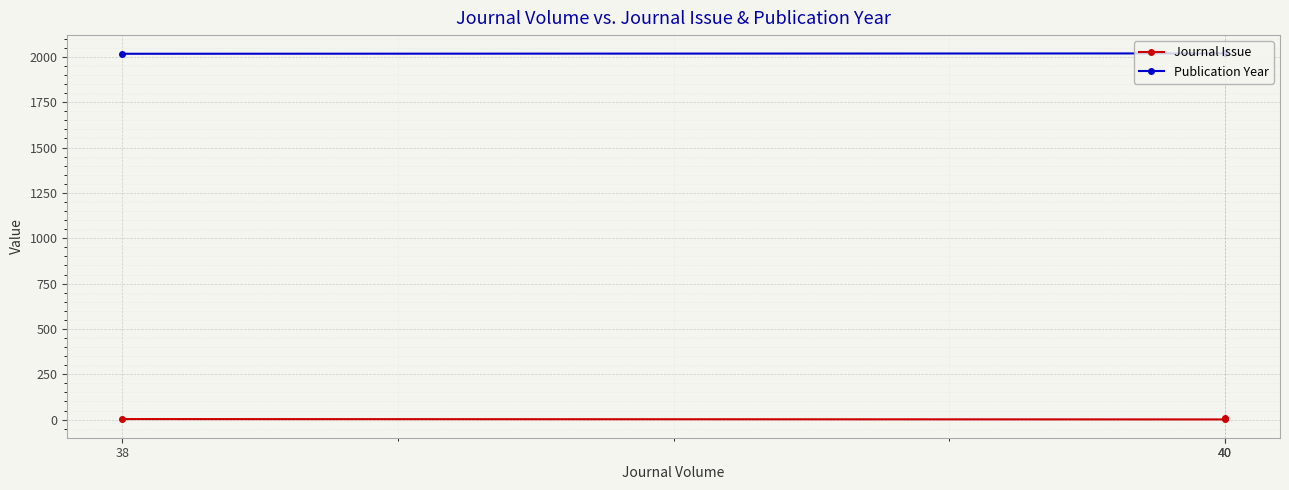

Between 40 and 38, which is larger?

38